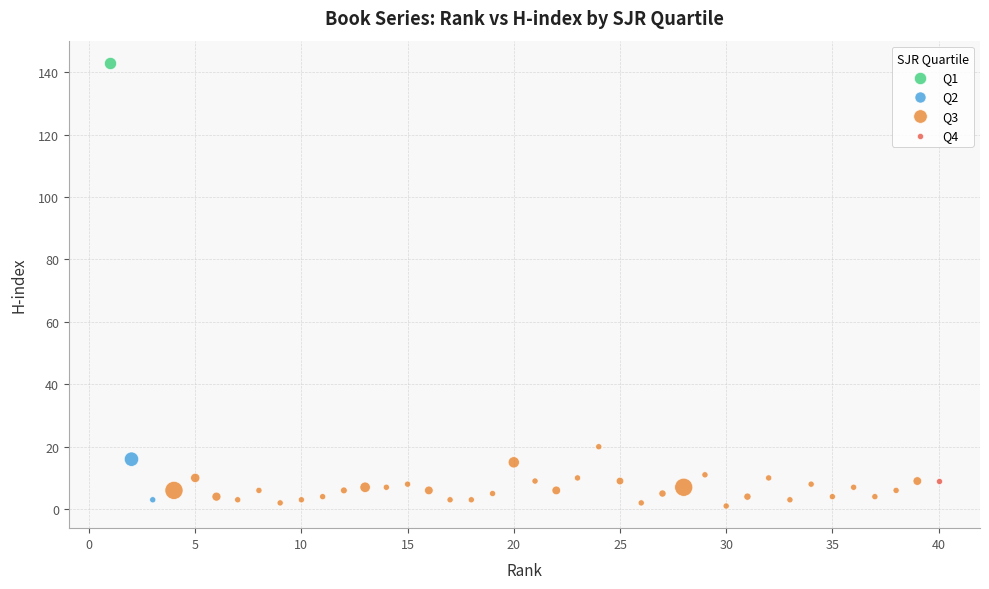

What are all the series names shown in the legend?

Q1, Q2, Q3, Q4